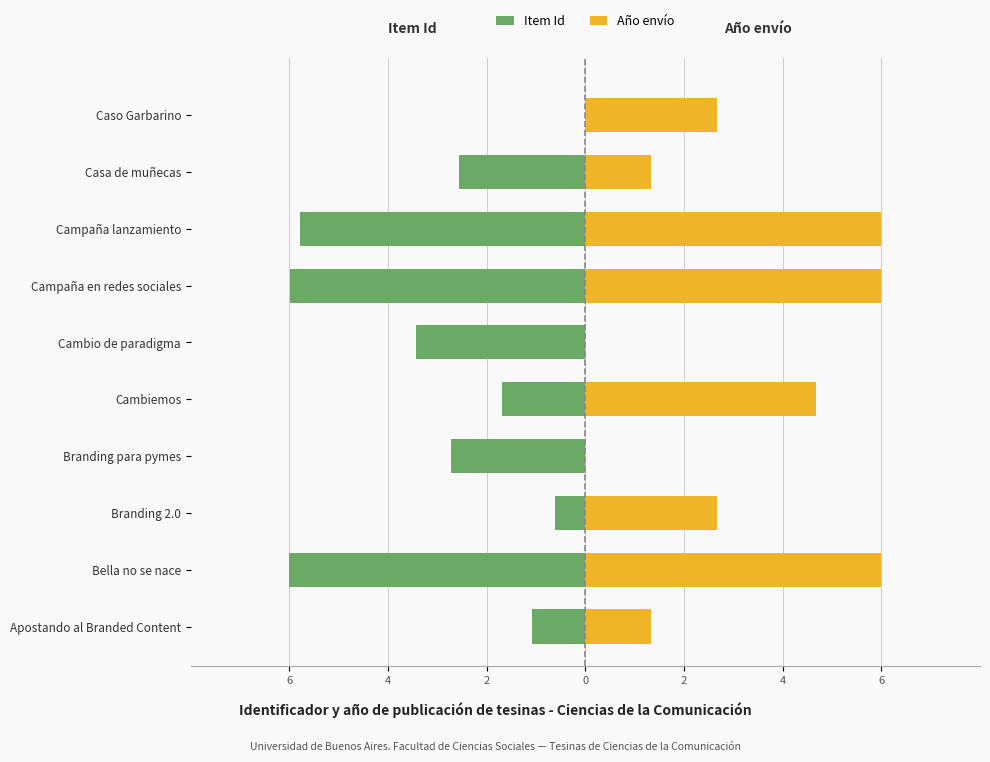

What is the difference between the maximum and second lowest values in the Item Id series?

6.0